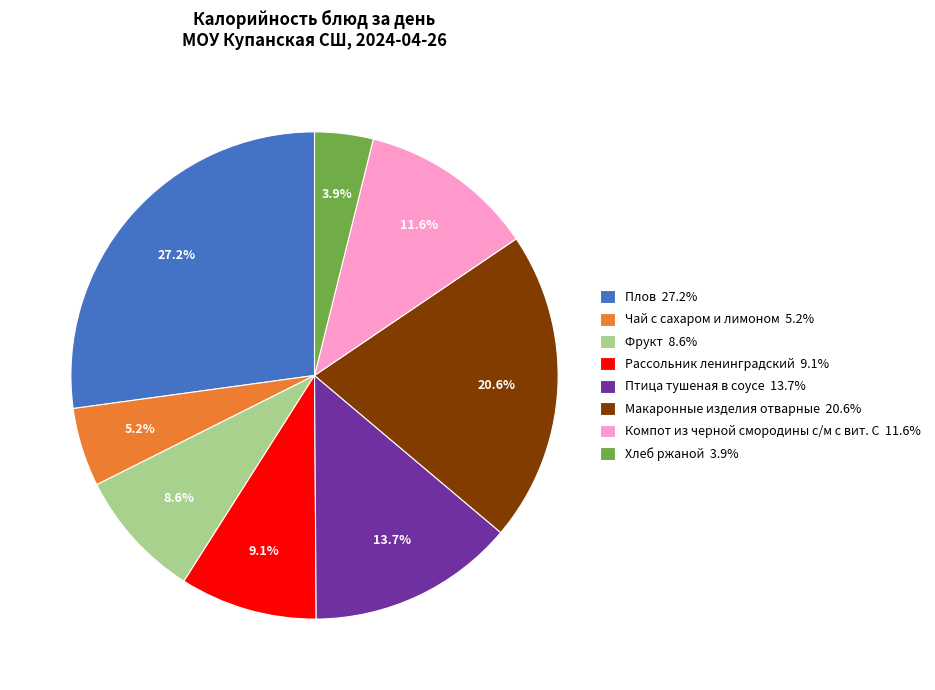

To the nearest percent, what is the difference between the Макаронные изделия отварные and Чай с сахаром и лимоном slice percentages?

15%